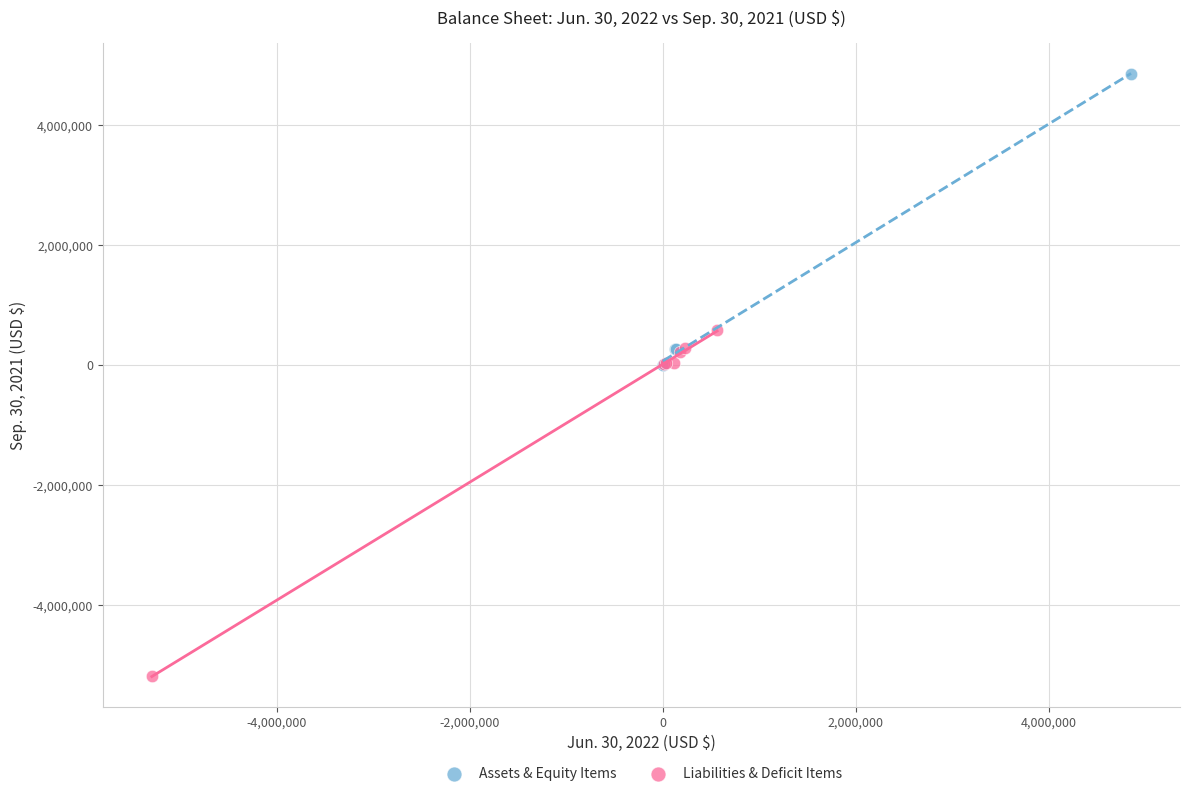

Which series reaches the maximum Y coordinate?

Assets & Equity Items